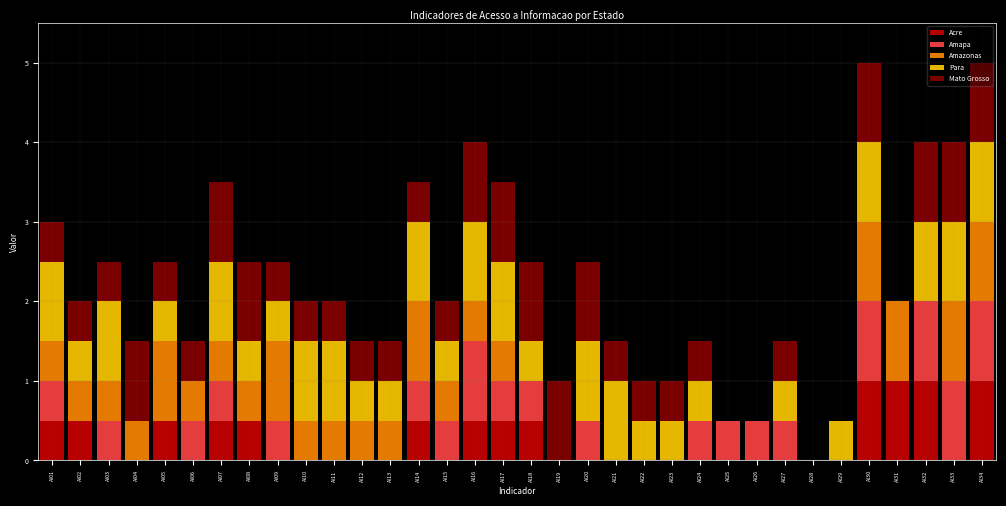

The value of Acre at AI21 is 0.0. True or false?

True